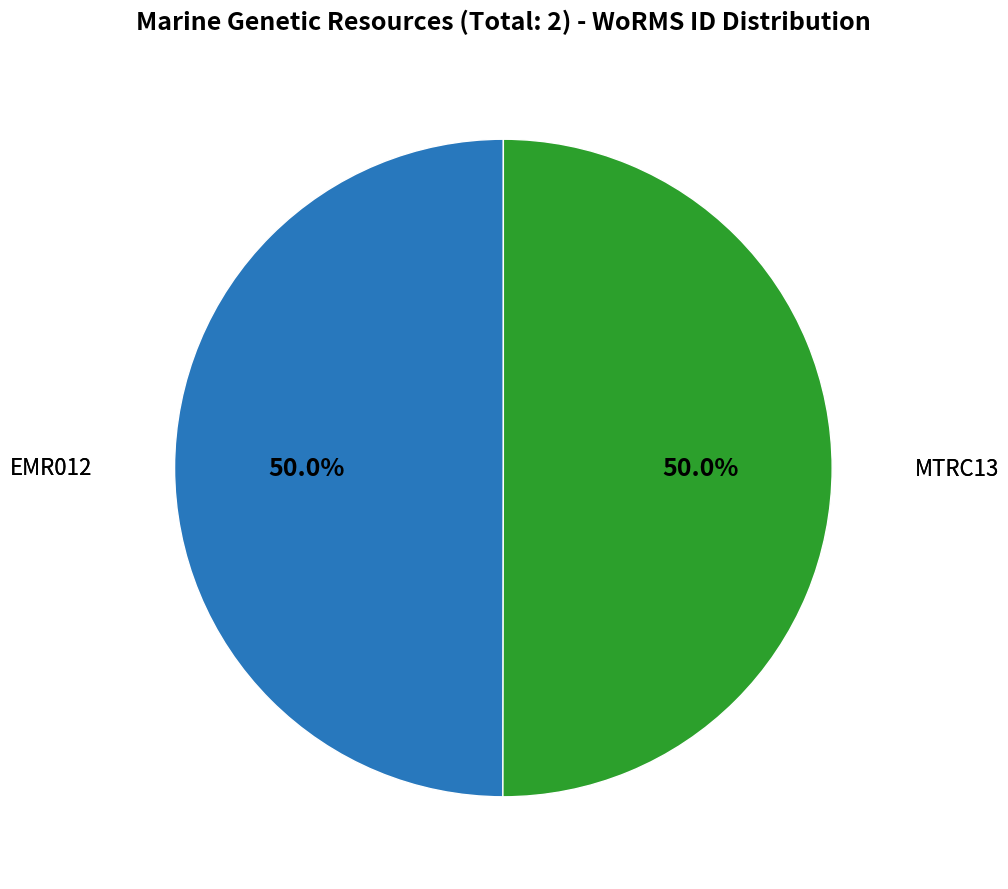

To the nearest percent, what is the average slice percentage?

50%